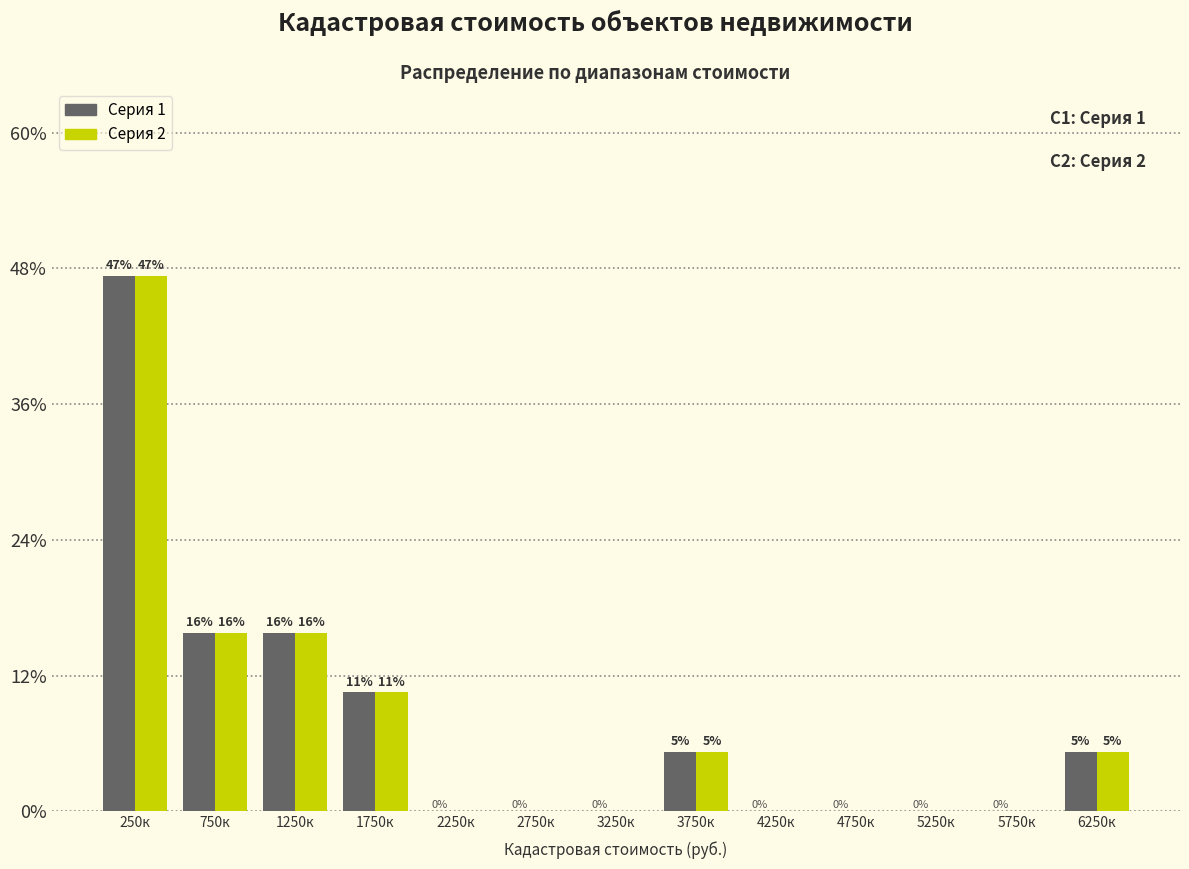

Are the bars horizontal?

No